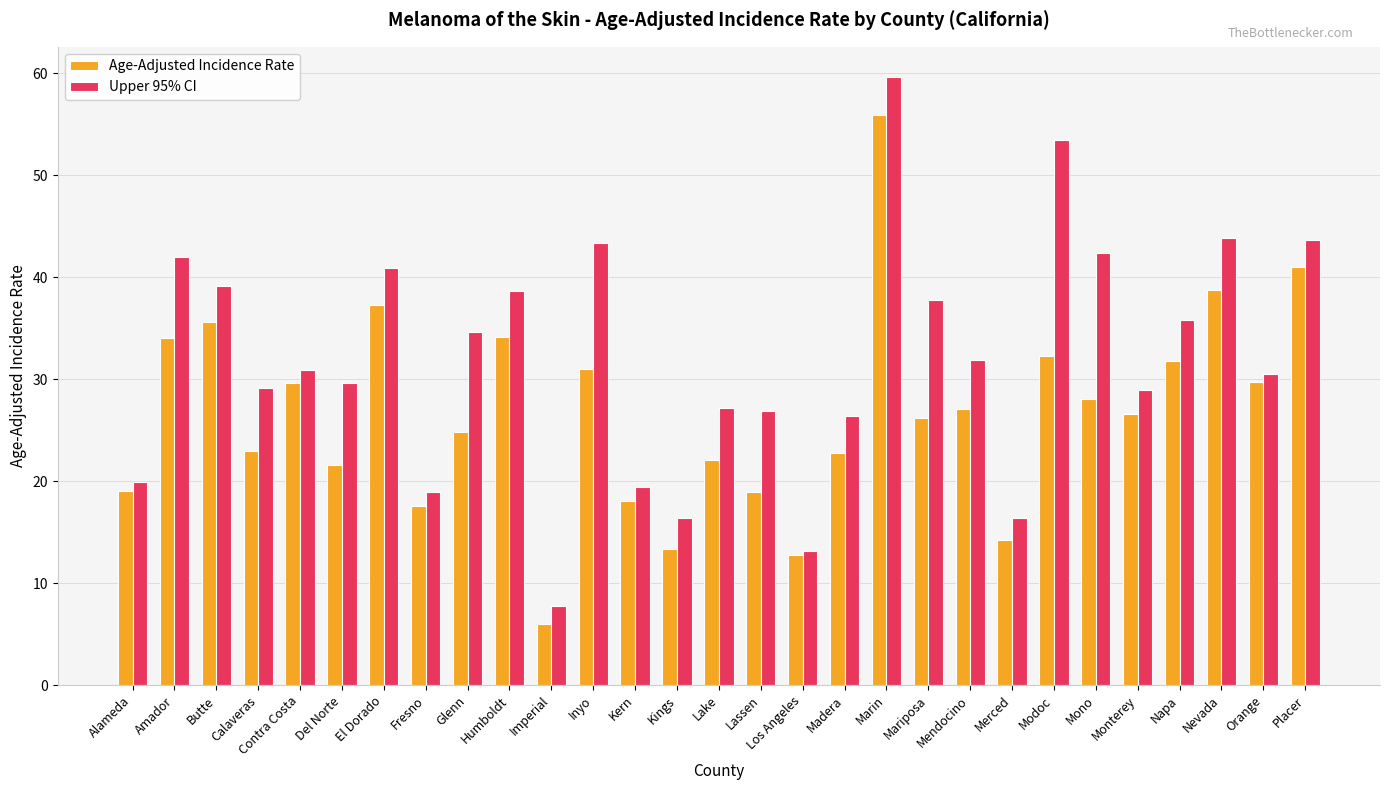

What value does the Age-Adjusted Incidence Rate series have at Alameda?

19.0